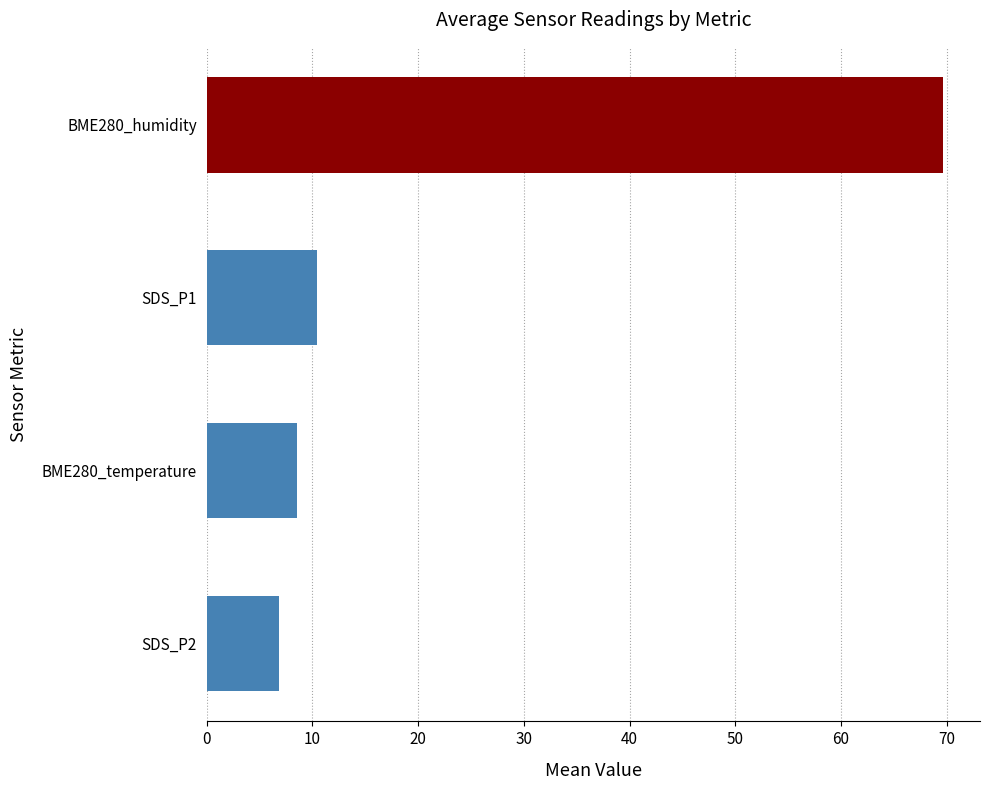

Is it true that SDS_P2 equals 12.5 at 7?

False